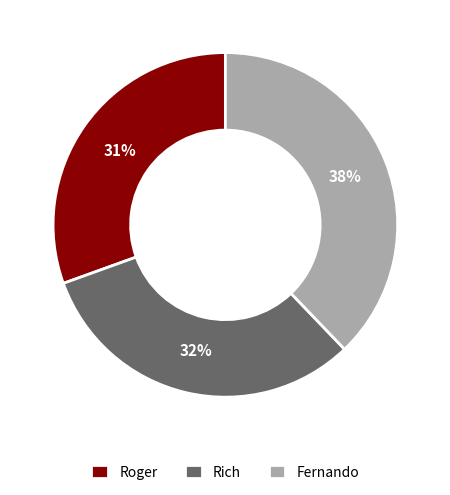

Is there a majority slice in this chart?

No